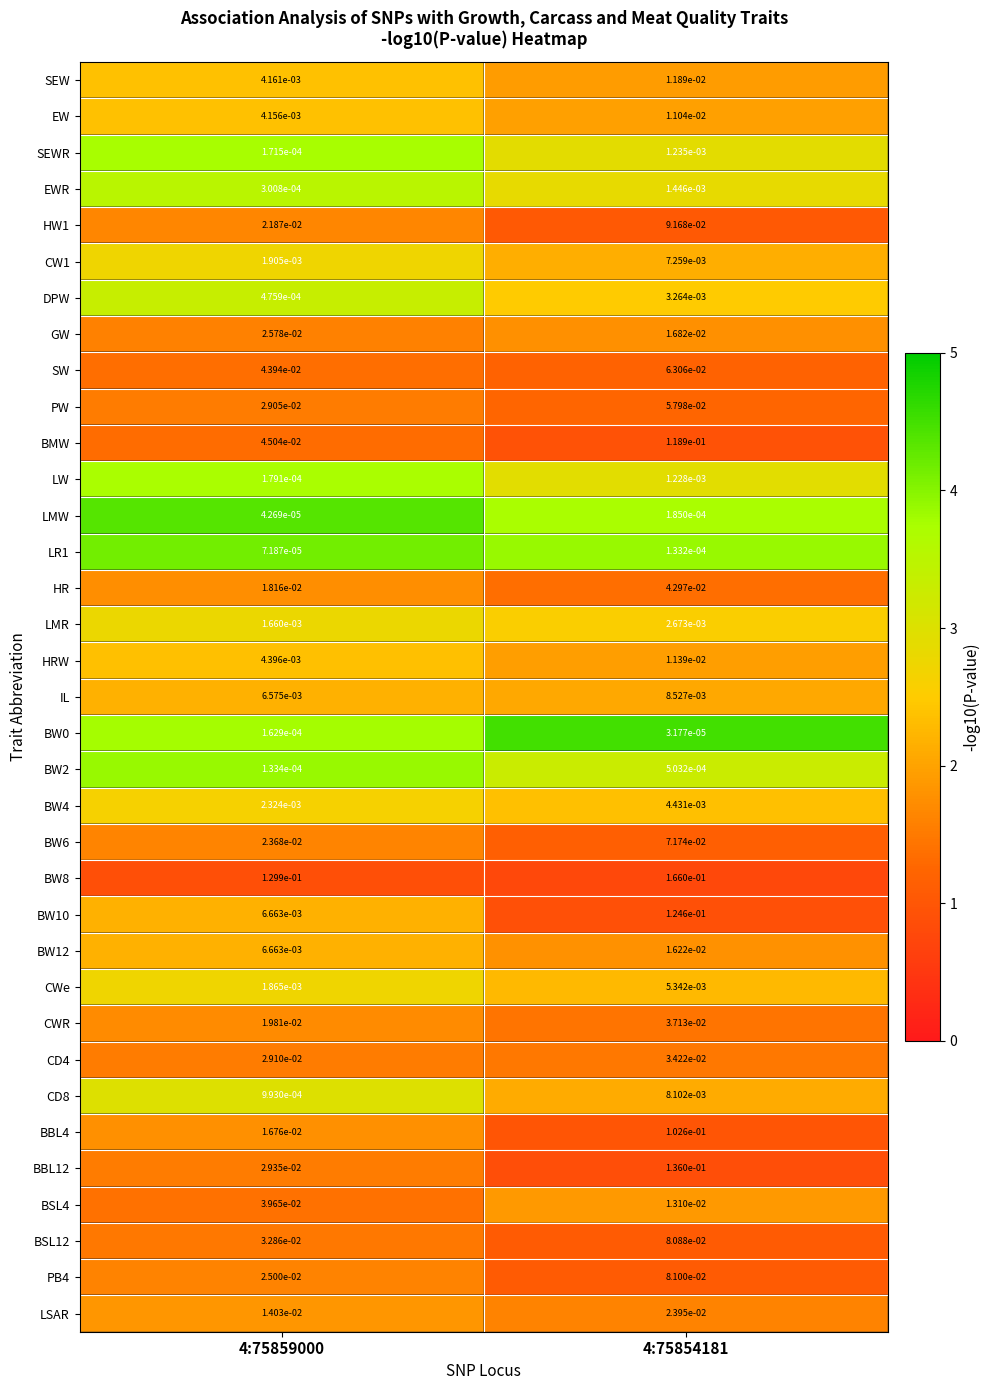

Is the value of LMR at 4:75859000 greater than the value of LMW at 4:75859000?

Yes